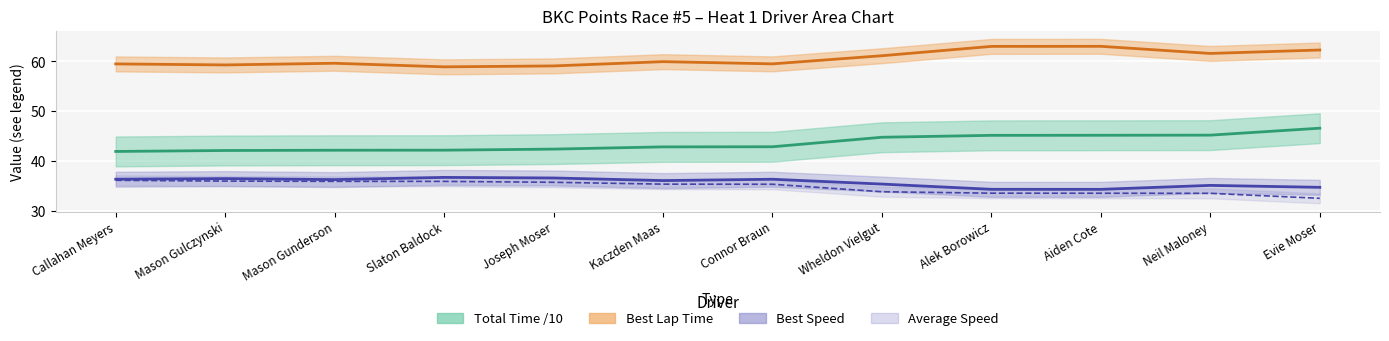

True or false: Best Speed and Total Time intersect in this chart.

False